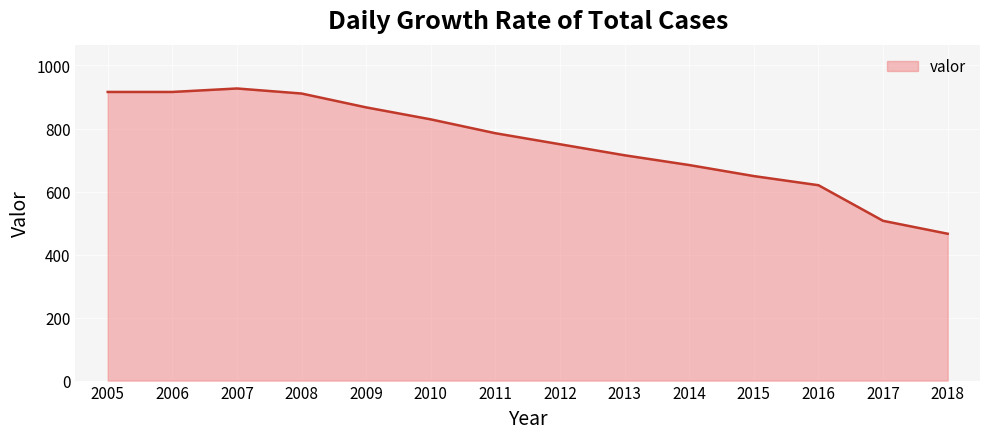

Does the chart display data point markers on the line(s)?

No